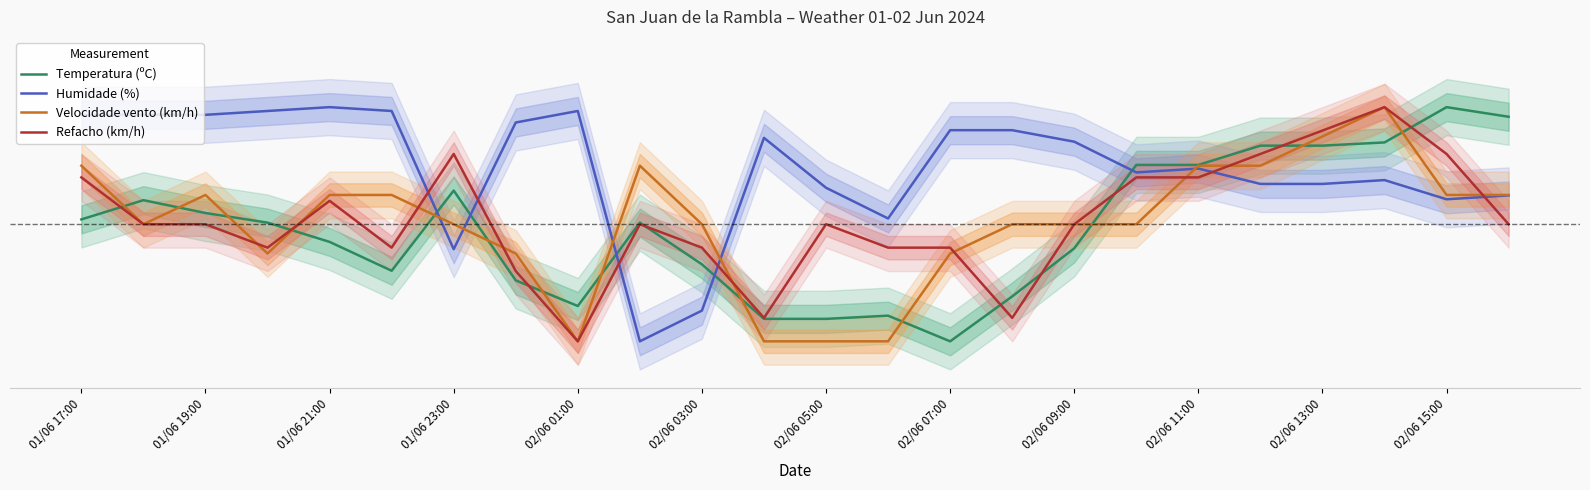

How many values in the Velocidade vento (km/h) series exceed 0?

20